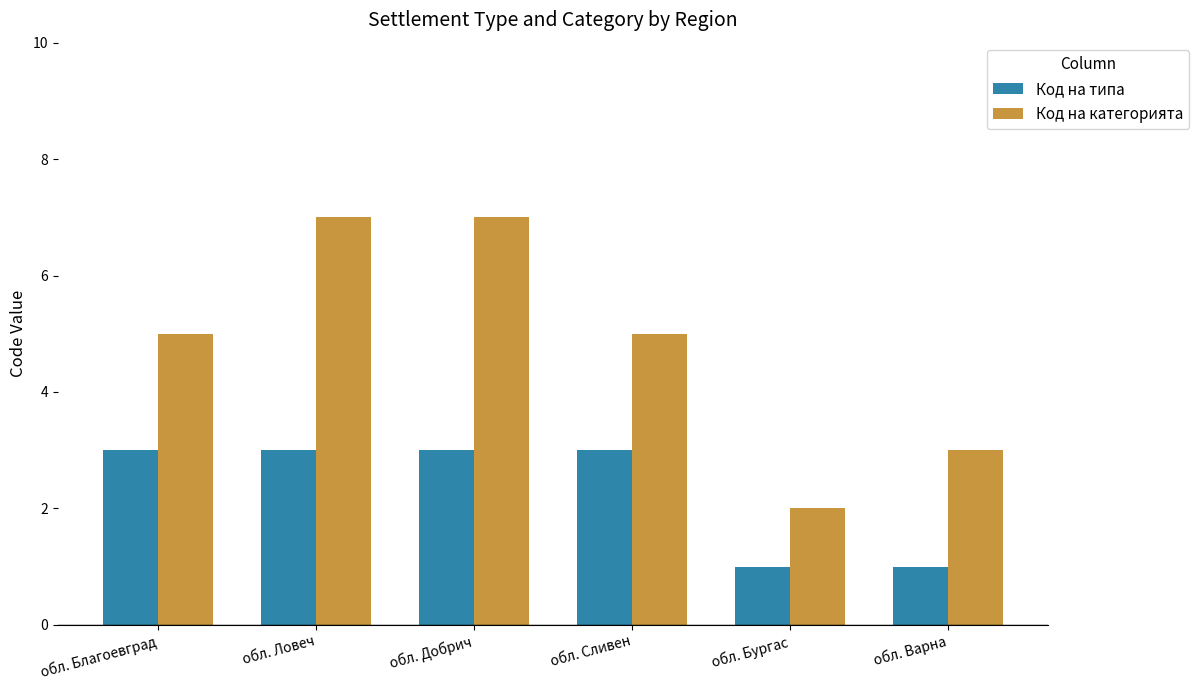

Read the Код на категорията value at обл. Благоевград.

5